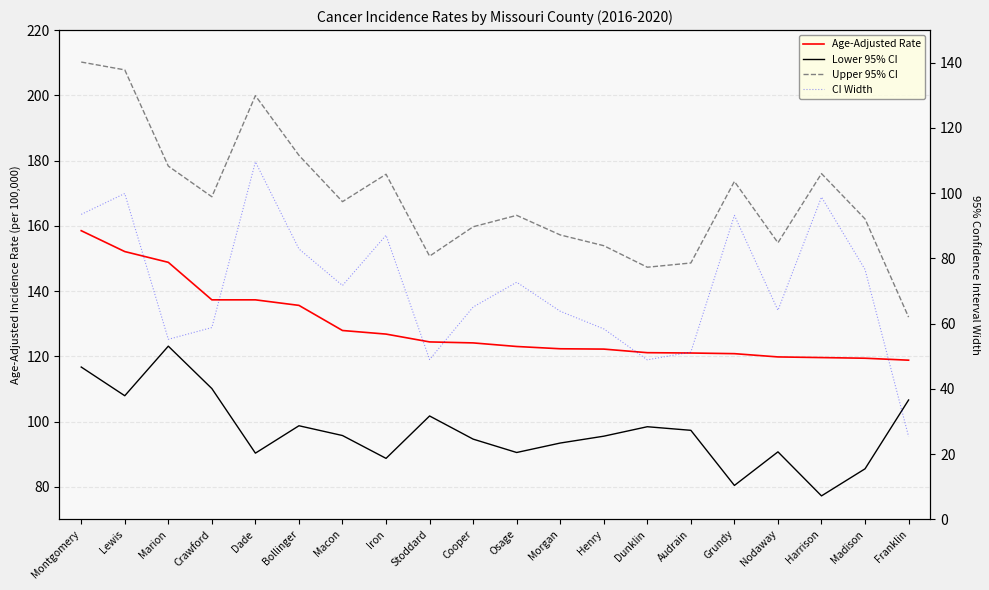

List the series in order of their peak value, highest first.

Upper 95% CI, Age-Adjusted Rate, Lower 95% CI, CI Width